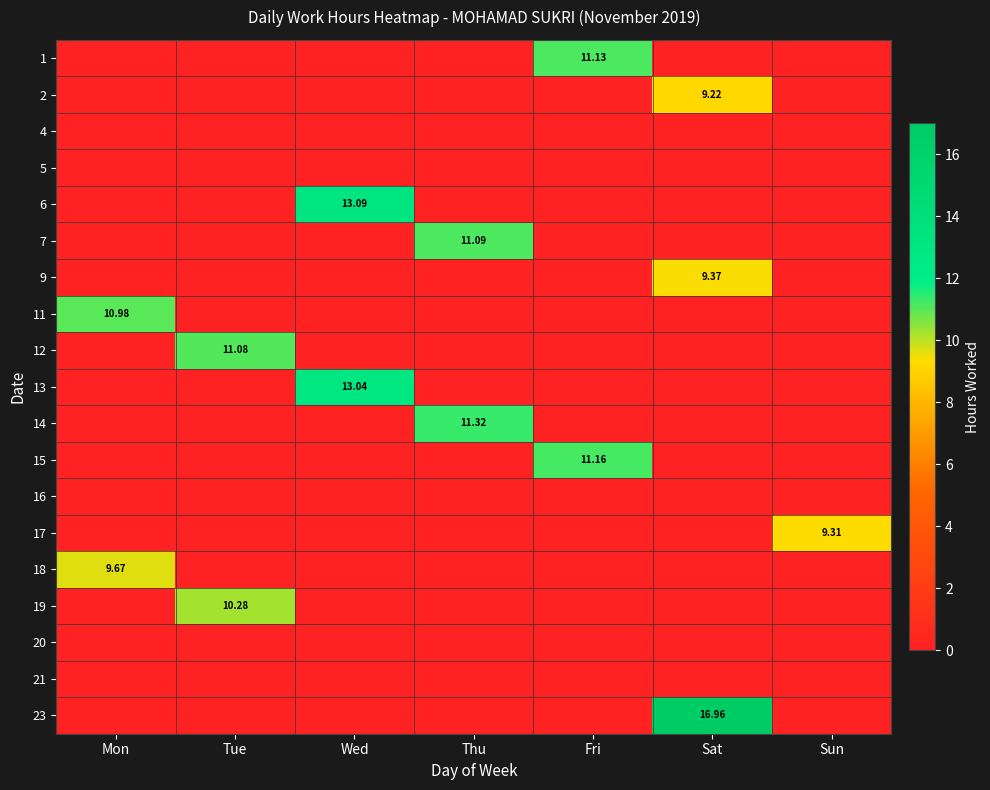

Which category has the highest value in the 15 series?

Fri